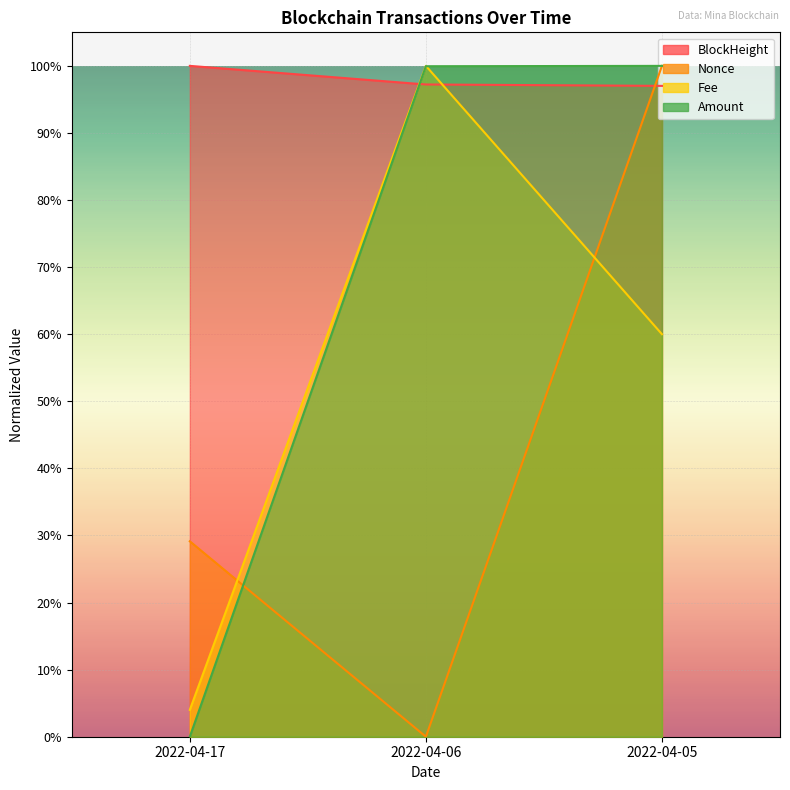

Count the number of categories in the chart.

3